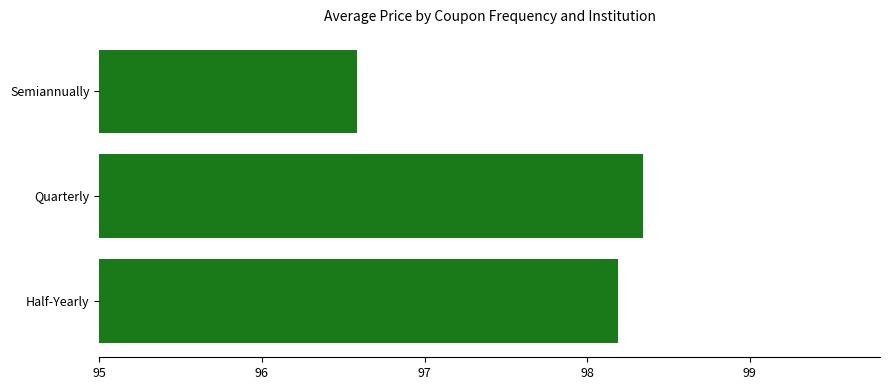

Approximately how many times larger is the value at Semiannually compared to Quarterly?

1.0